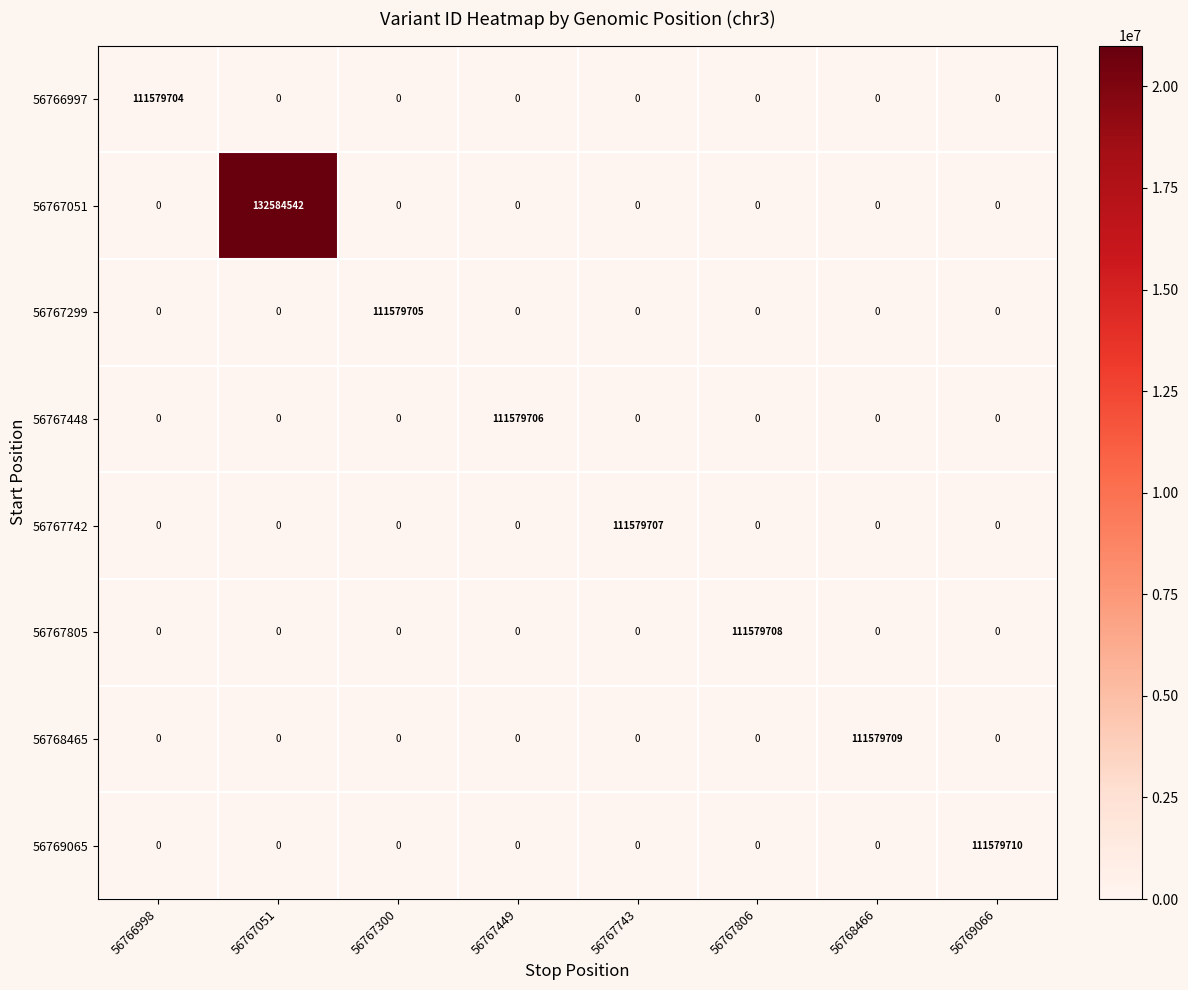

Between 56766998 and 56767806, which series saw the biggest shift?

56767805